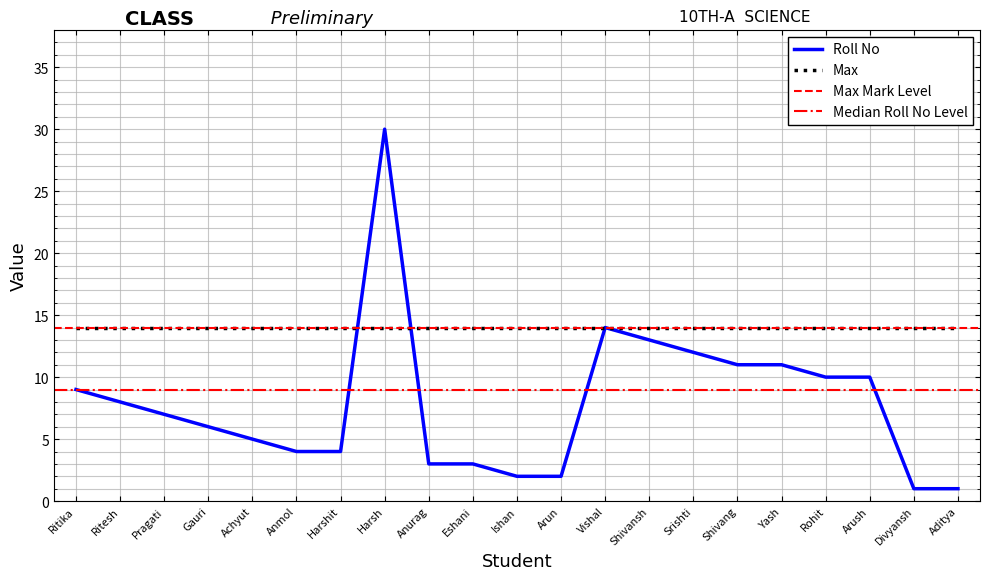

Reading left to right, extract all data points from this chart.

Ritika=9	Ritesh=8	Pragati=7	Gauri=6	Achyut=5	Anmol=4	Harshit=4	Harsh=30	Anurag=3	Eshani=3	Ishan=2	Arun=2	Vishal=14	Shivansh=13	Srishti=12	Shivang=11	Yash=11	Rohit=10	Arush=10	Divyansh=1	Aditya=1